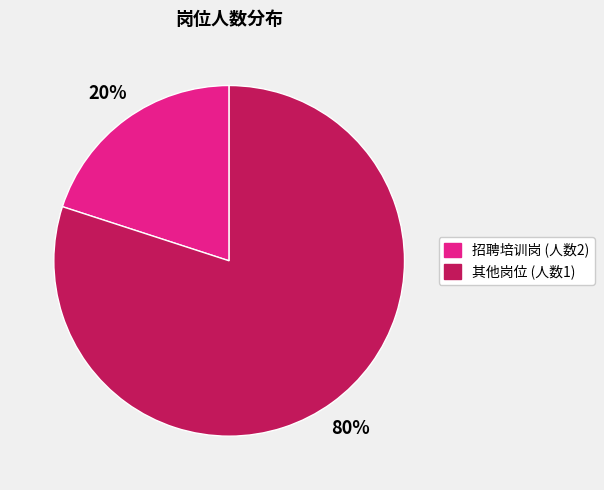

To the nearest percent, what is the difference between the largest and smallest slice percentages?

60%